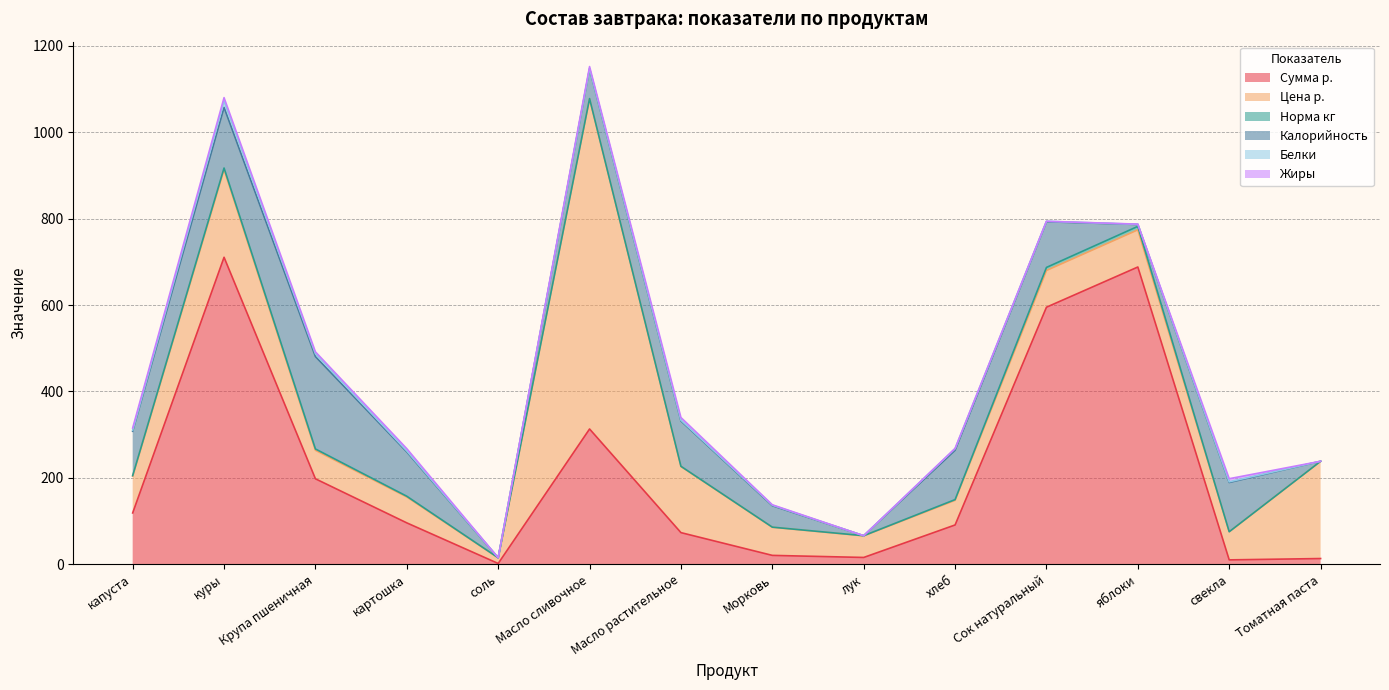

Which has a higher value, Томатная паста or Сок натуральный?

Сок натуральный